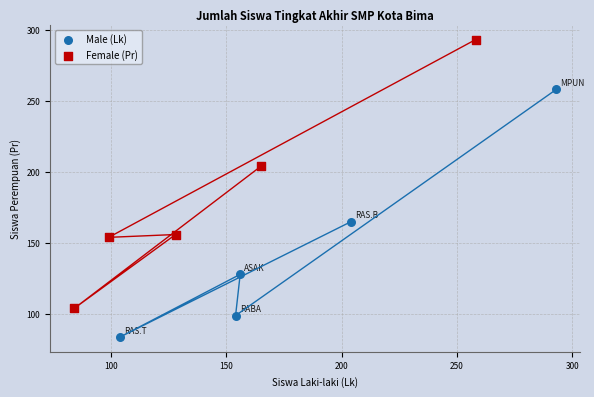

Which series has the widest spread of Y values?

Female (Pr)